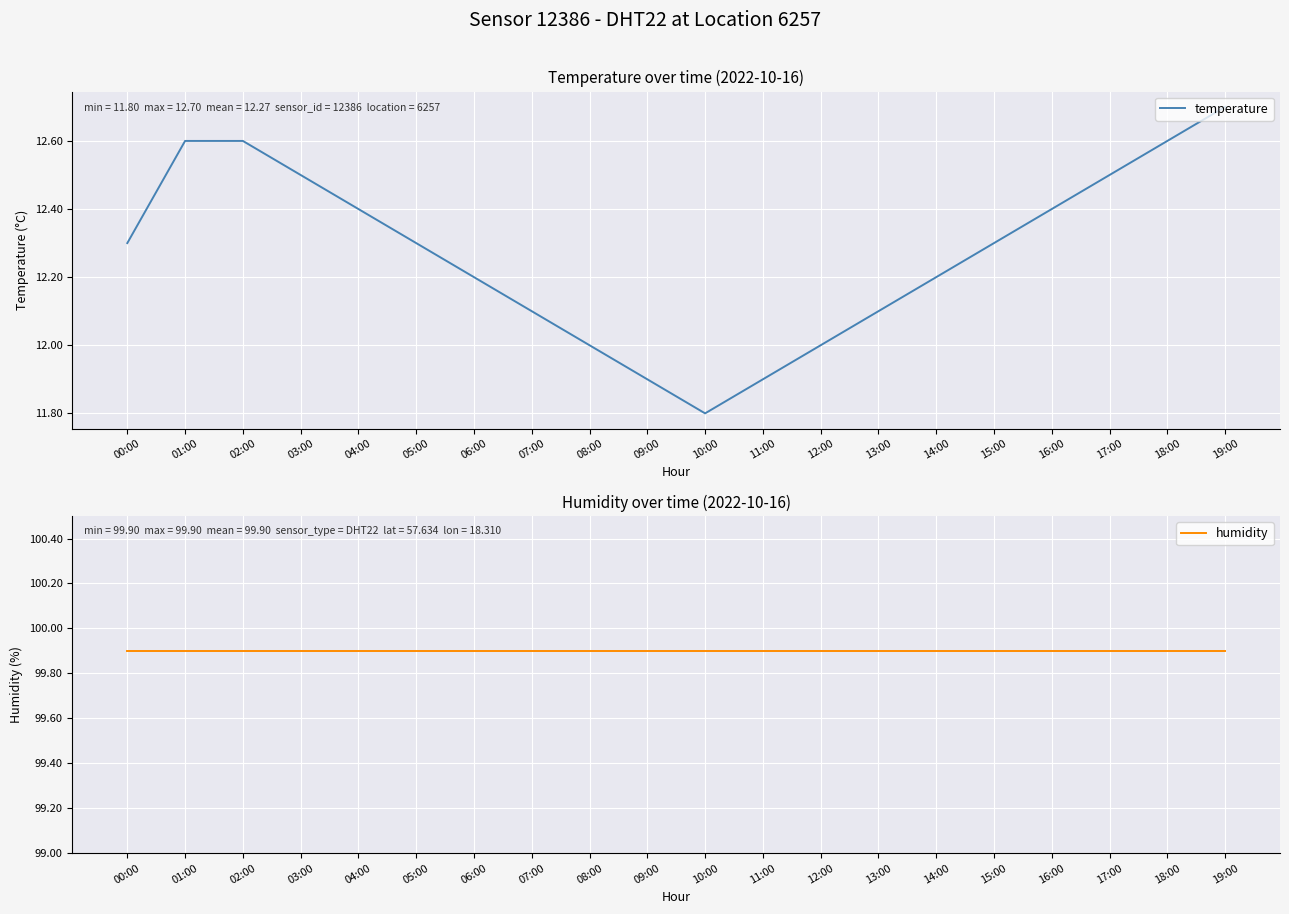

True or false: temperature and humidity intersect in this chart.

False